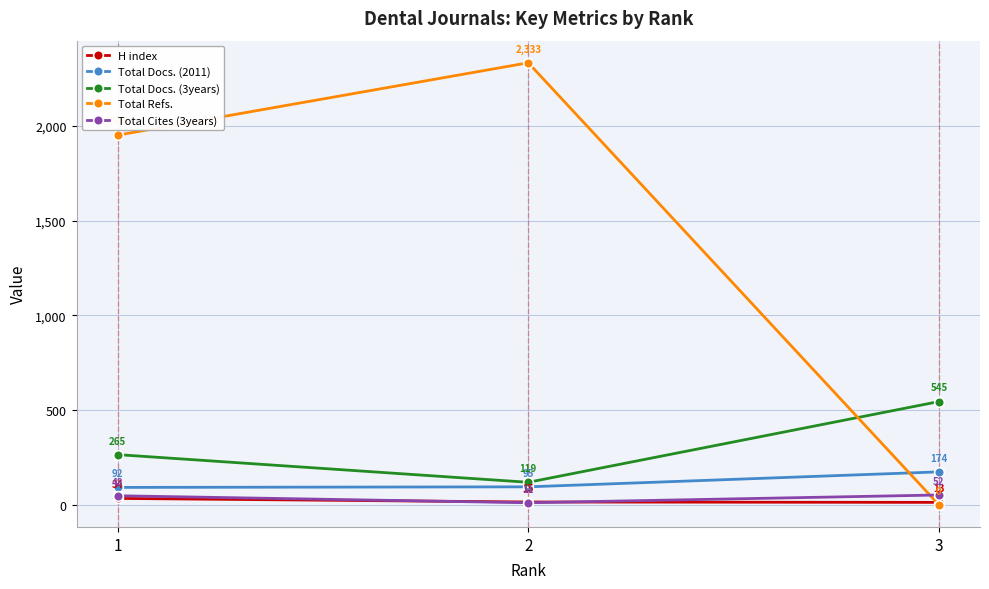

What is the spread (max minus min) of values at 1?

1917